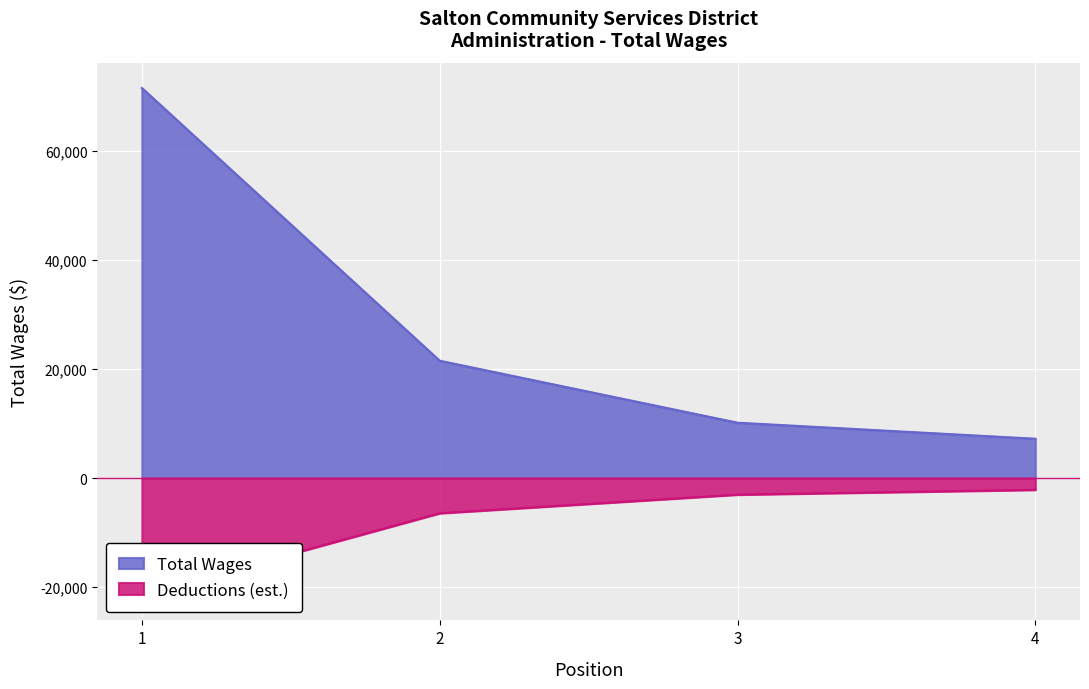

List the labels in order of Total Wages value, largest first.

1, 2, 3, 4